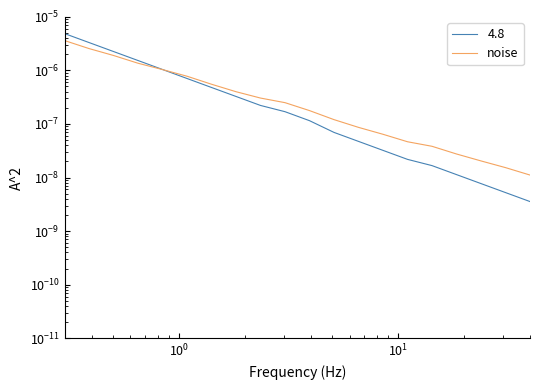

True or false: the data has more than 2 interior local peaks.

False